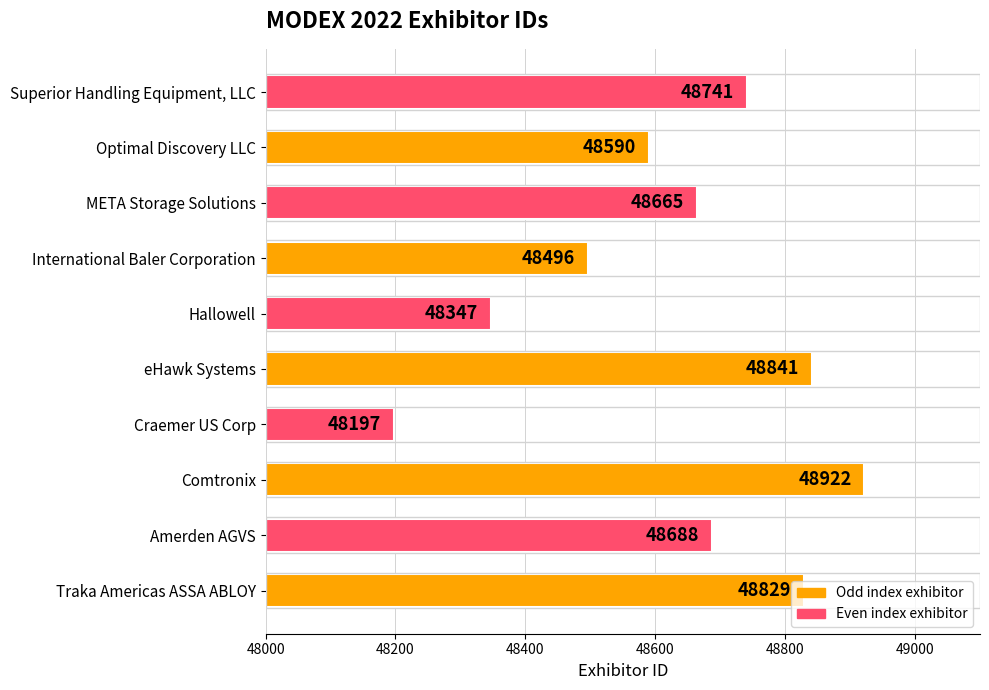

What is the smallest value displayed?

48197